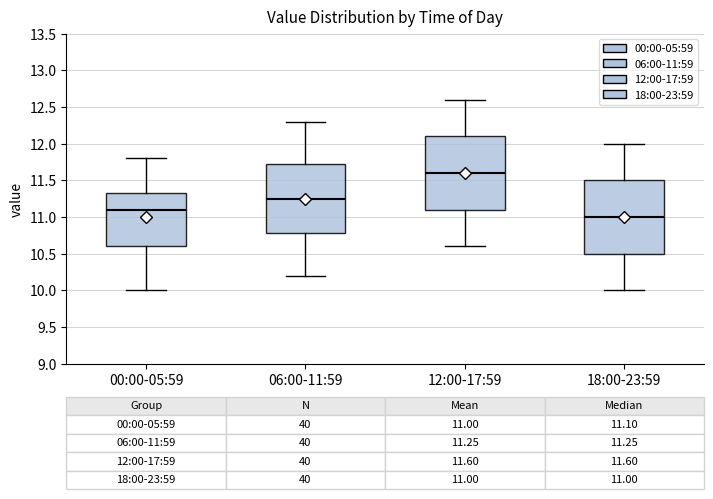

Which box has the highest median line?

12:00-17:59